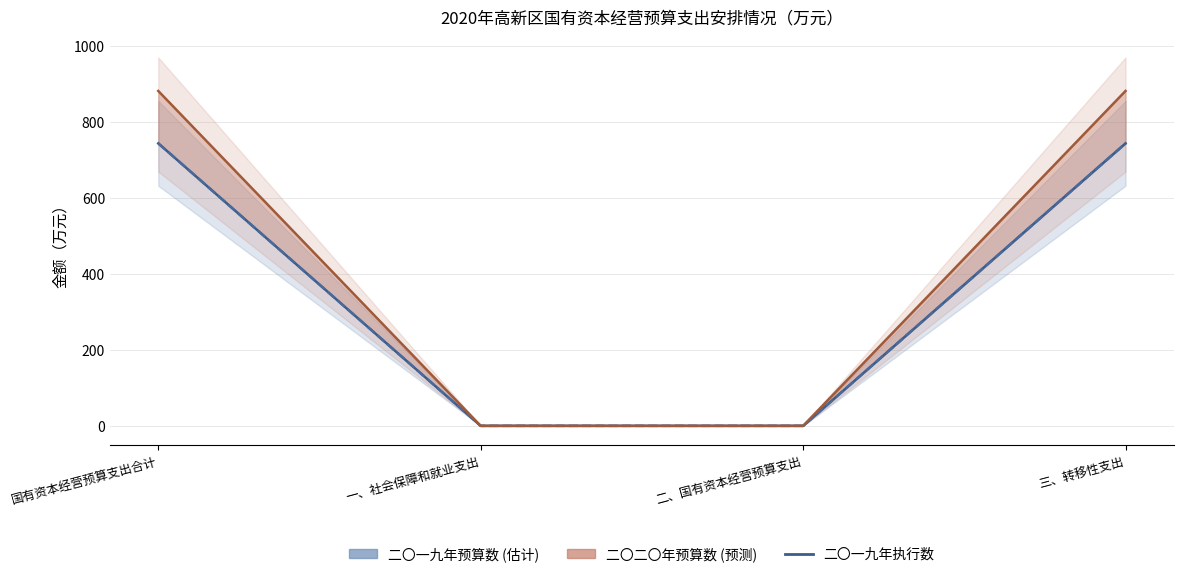

How many 二〇二〇年预算数 values are between 0 and 882?

4